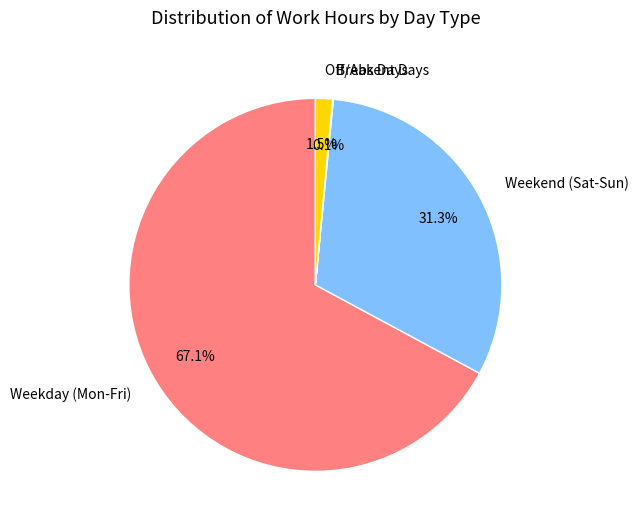

Between Weekday (Mon-Fri) and Weekend (Sat-Sun), which is larger?

Weekday (Mon-Fri)